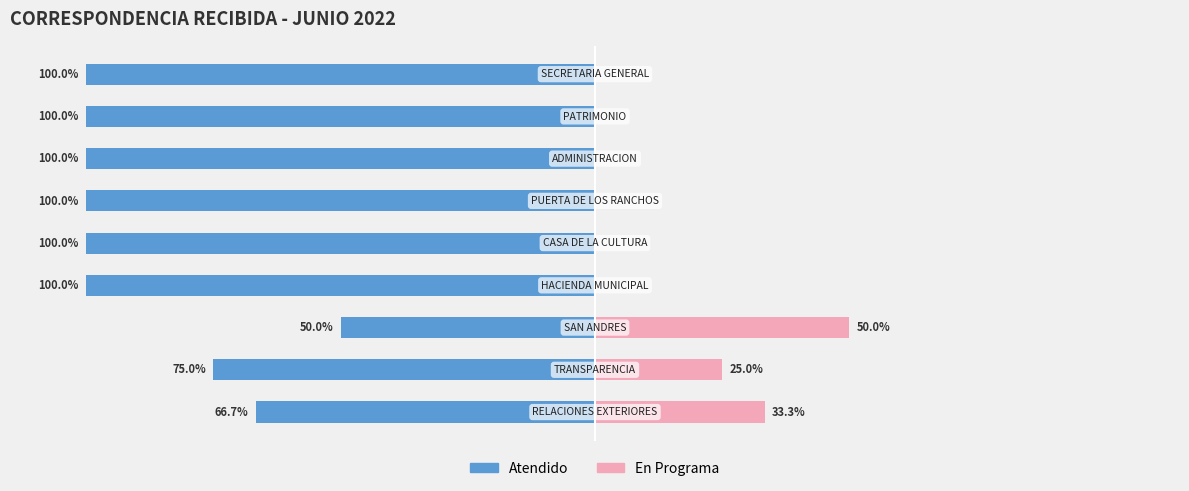

Count the Atendido values in the range -100 to -75.

7